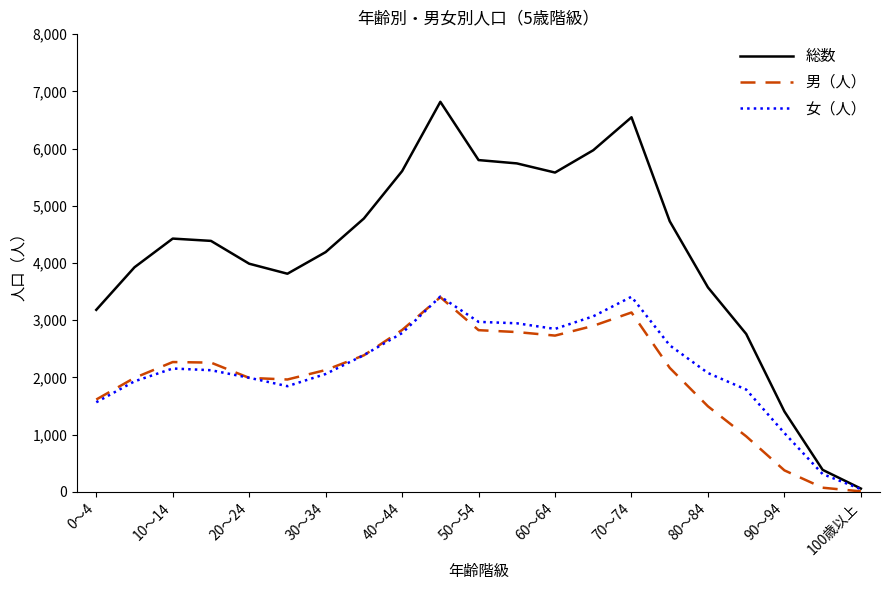

Which series has the widest spread of values?

総数